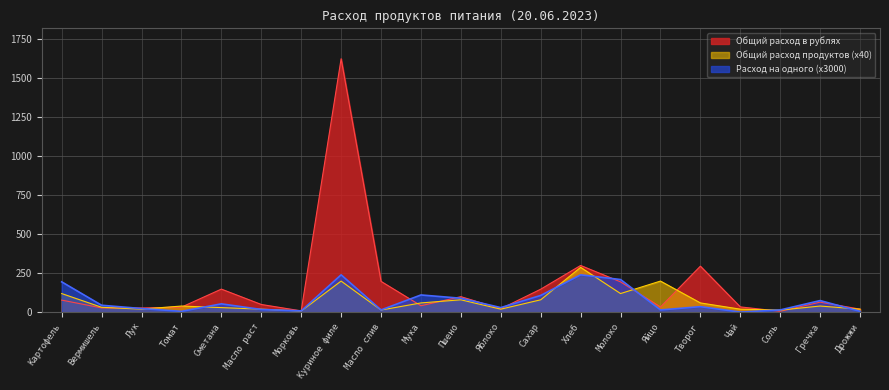

Which series changed the most between Томат and Морковь?

Общий расход продуктов